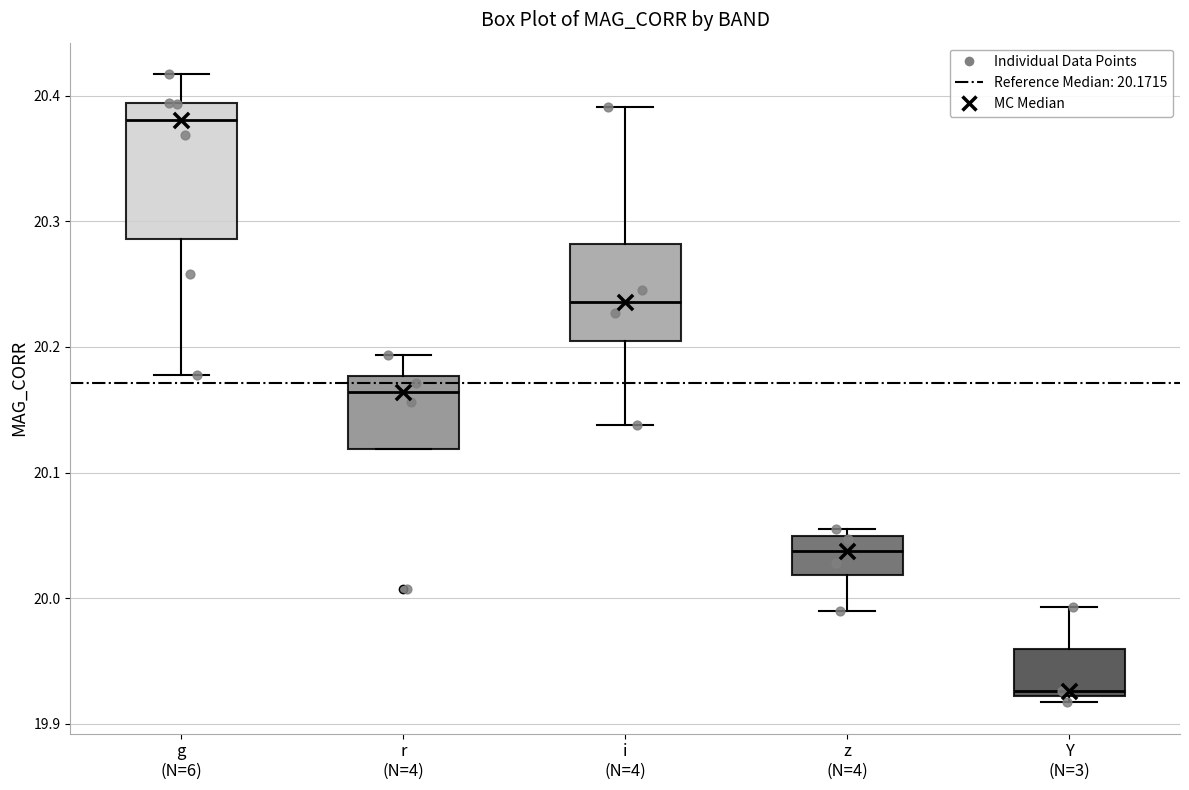

Reading left to right, read every box against the y-axis: the position of its median line, the range the box covers, and the ends of its whiskers. The values are not printed on the chart, so give them approximately, as read against the axis.

g (N=6): median 20.38, box 20.29 to 20.39, whiskers 20.18 to 20.42
r (N=4): median 20.16, box 20.12 to 20.18, whiskers 20.12 to 20.19
i (N=4): median 20.24, box 20.20 to 20.28, whiskers 20.14 to 20.39
z (N=4): median 20.04, box 20.02 to 20.05, whiskers 19.99 to 20.05 (just above the box's upper edge)
Y (N=3): median 19.93, box 19.92 to 19.96, whiskers 19.92 (just below the box's lower edge) to 19.99